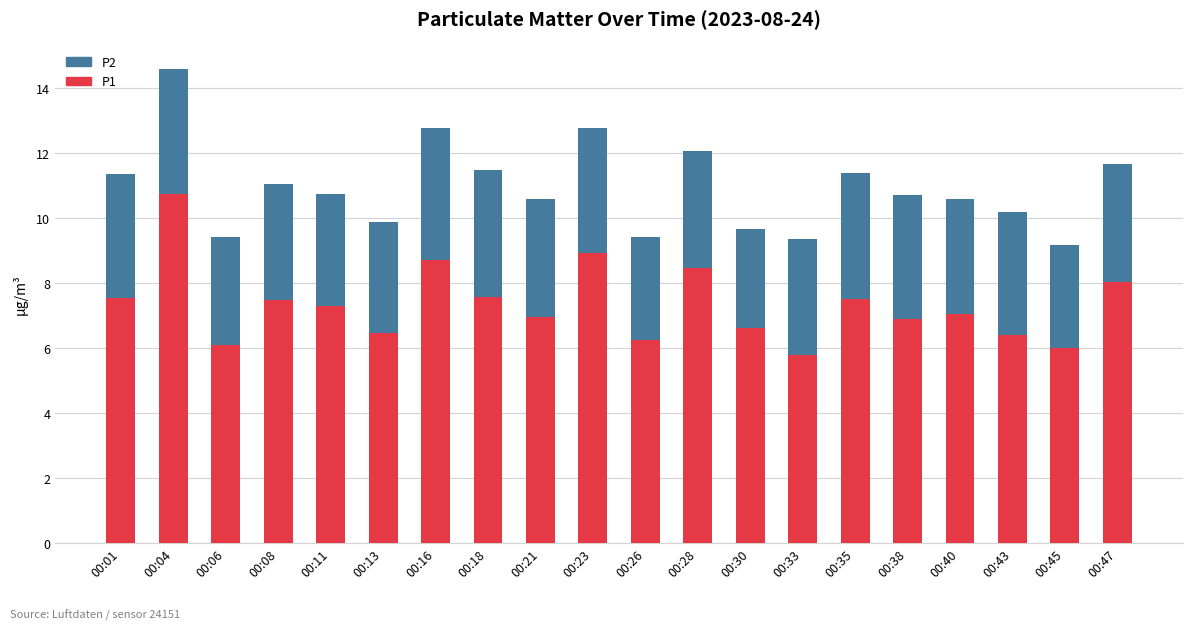

The value of P1 at 00:18 is 7.6. True or false?

True